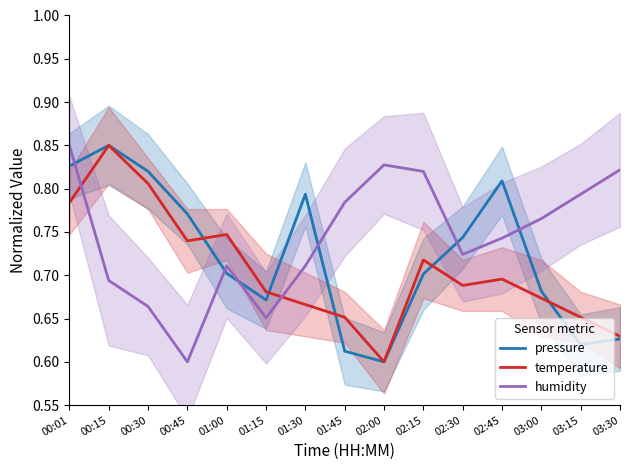

Is it true that pressure equals 0.8 at 02:45?

True